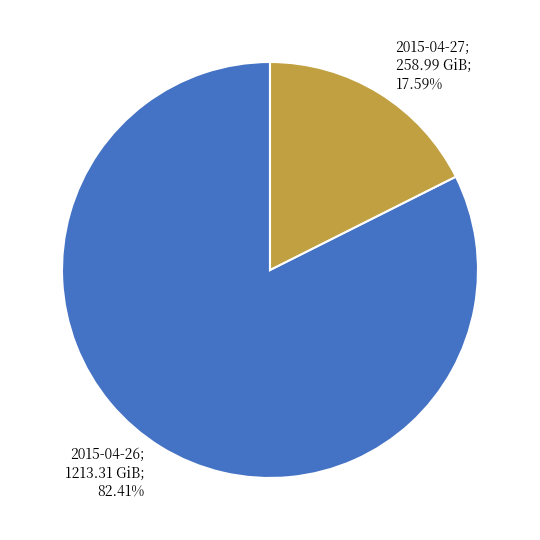

Is there a majority slice in this chart?

Yes